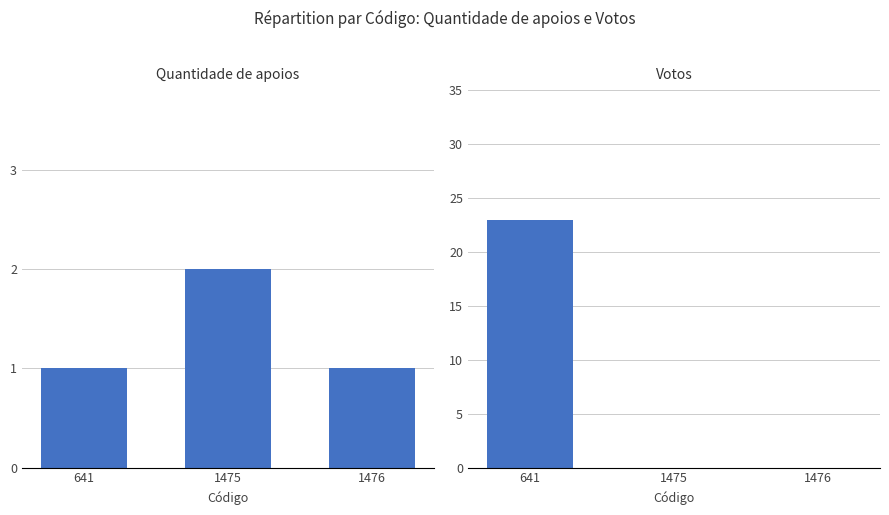

How many bars are there in each group?

2